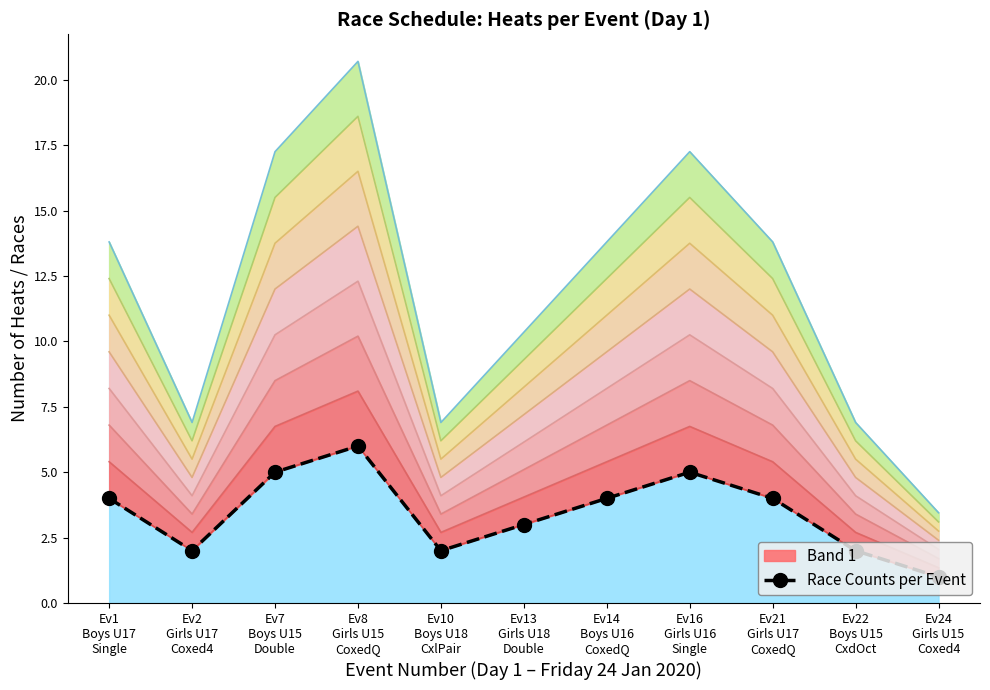

What is the change in value from Ev21
Girls U17
CoxedQ to Ev24
Girls U15
Coxed4?

-3